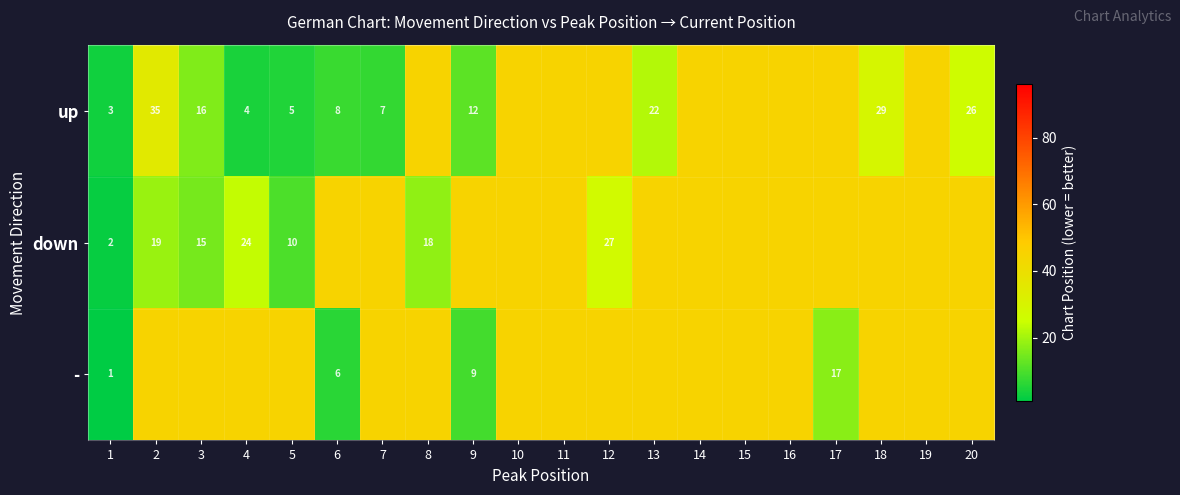

At 1, list the series in order from smallest to largest.

-, down, up